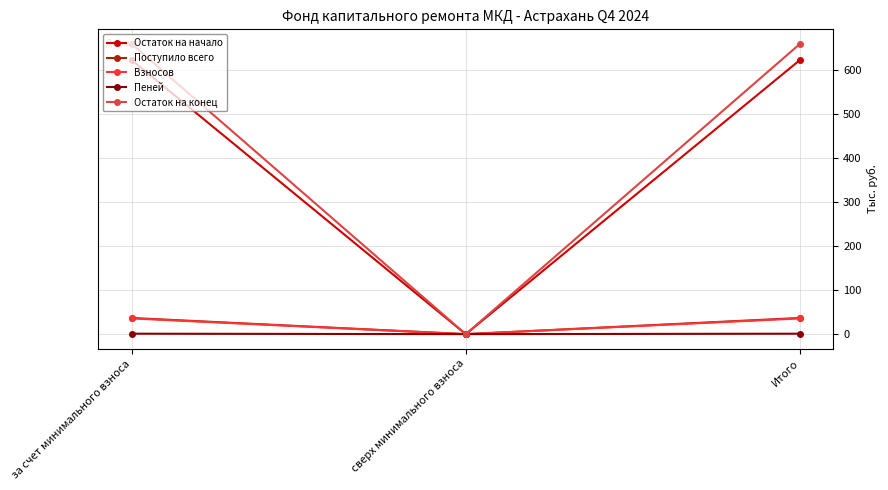

What is the label of the 2nd point from the left?

сверх минимального взноса